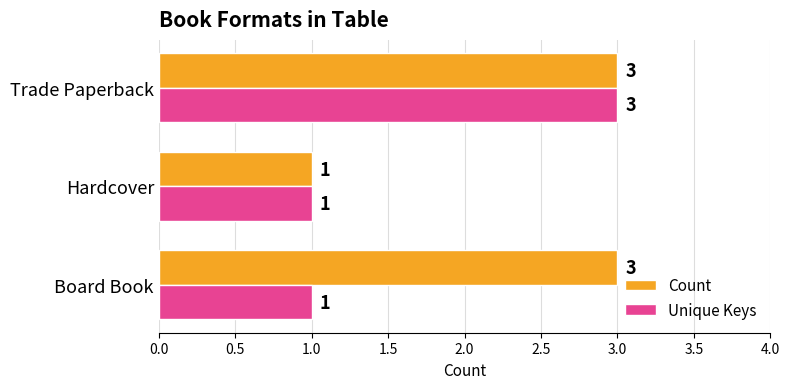

Rank the series by their average value, from highest to lowest.

Count, Unique Keys